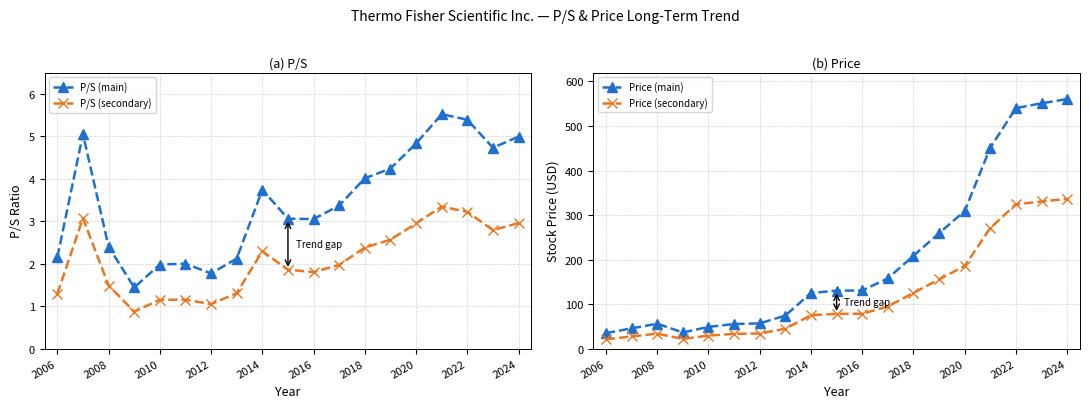

True or false: P/S (main) and Price (main) cross at least once.

False